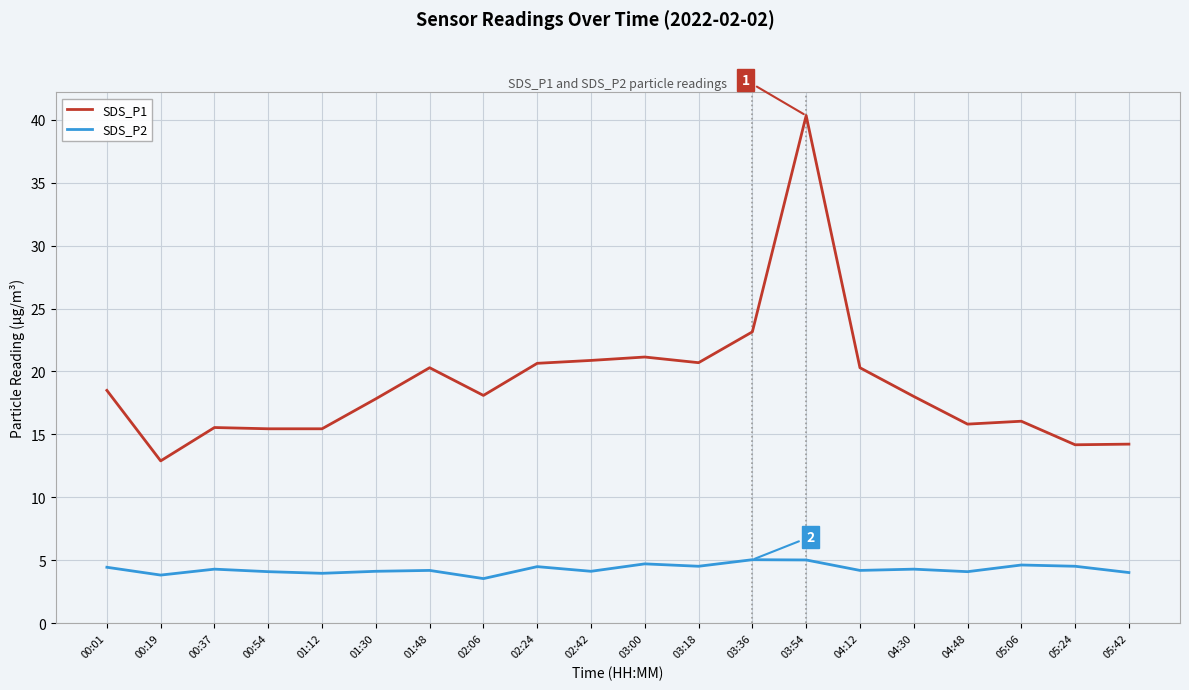

At which category is the sum across all series the highest?

03:54